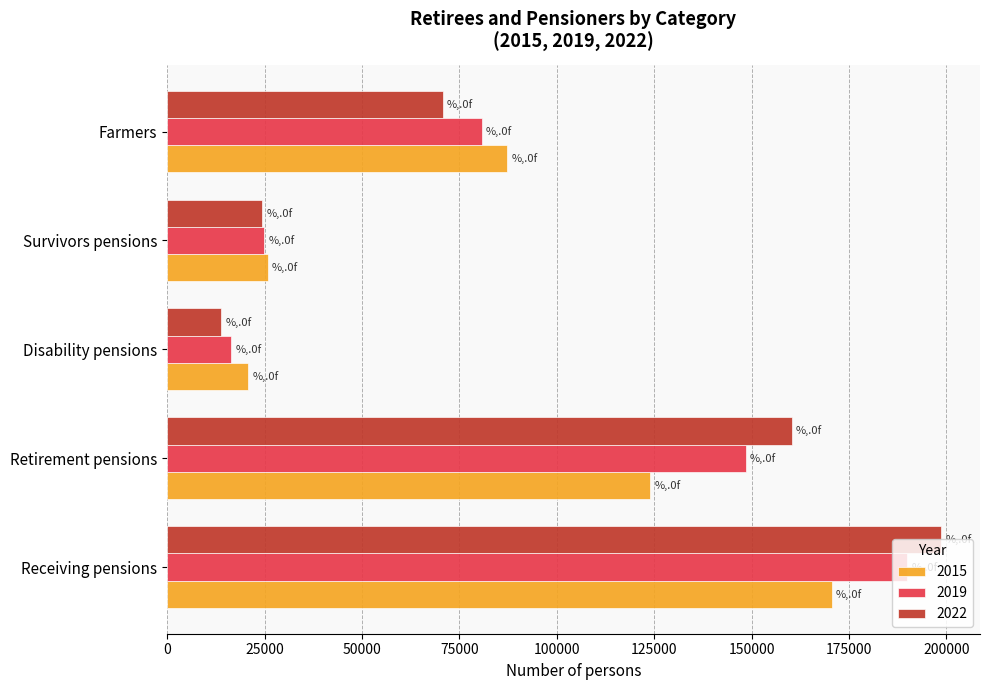

Which series has the largest range (max minus min)?

2022